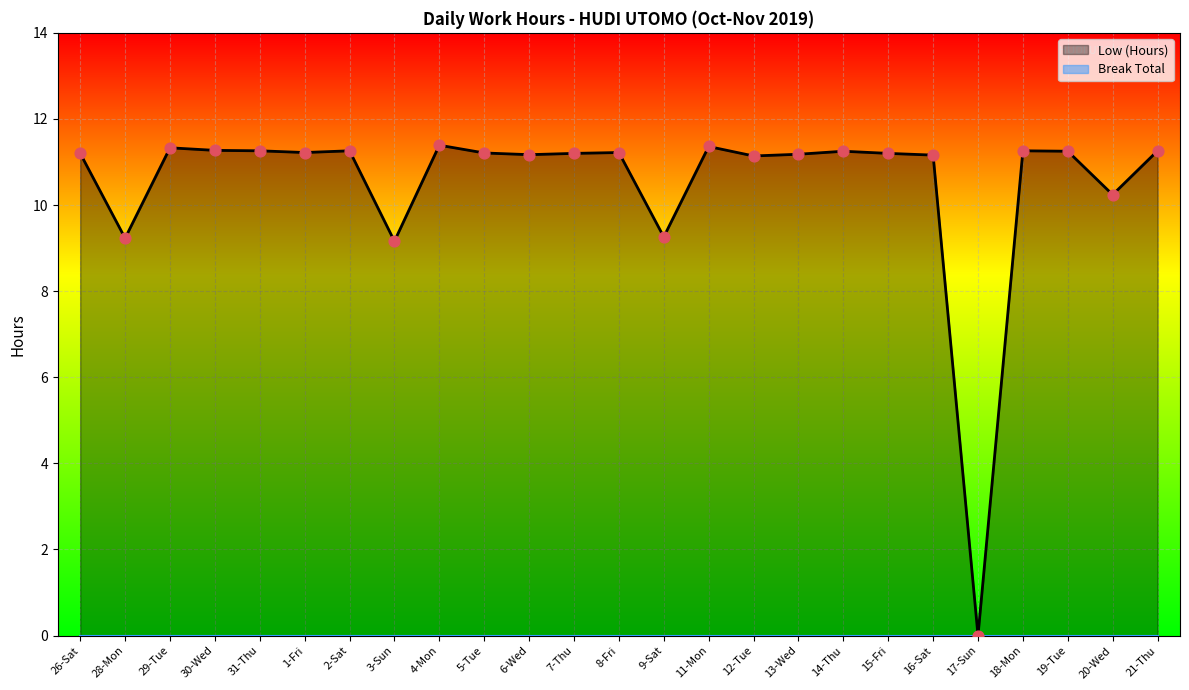

What is the change in value from 3-Sun to 13-Wed?

+2.0